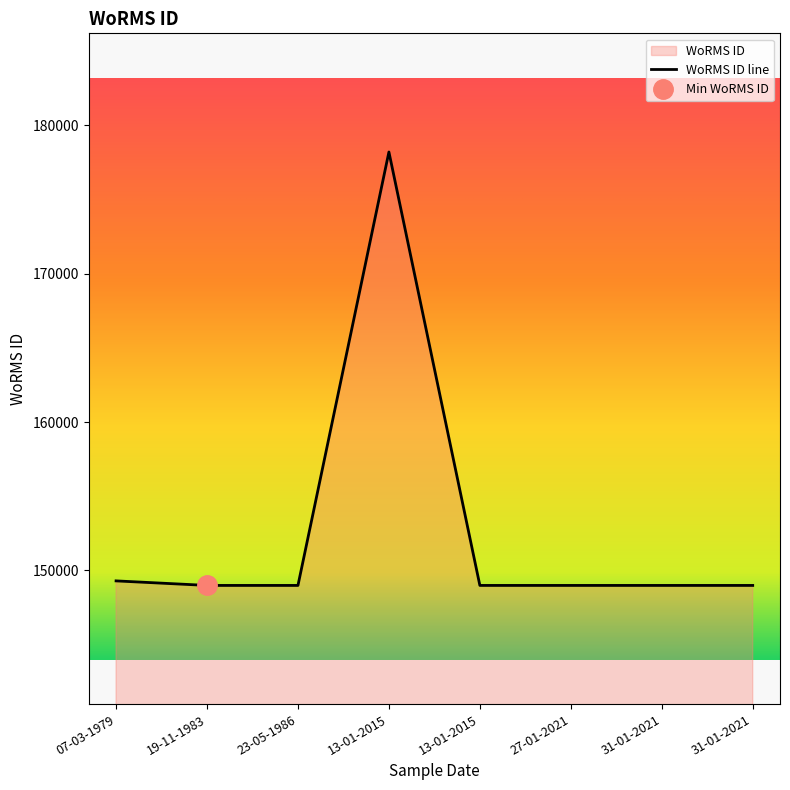

Is it true that the value at 19-11-1983 is 95317?

False